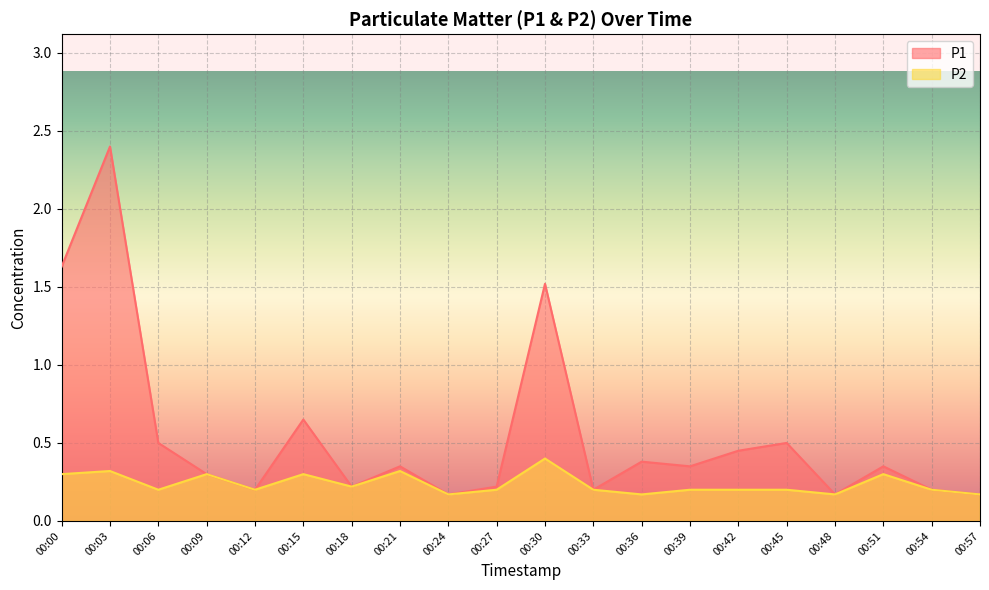

Reading left to right, list all the values displayed in this chart.

P1: 00:00=1.6	00:03=2.4	00:06=0.5	00:09=0.3	00:12=0.2	00:15=0.7	00:18=0.2	00:21=0.3	00:24=0.2	00:27=0.2	00:30=1.5	00:33=0.2	00:36=0.4	00:39=0.3	00:42=0.5	00:45=0.5	00:48=0.2	00:51=0.3	00:54=0.2	00:57=0.2
P2: 00:00=0.3	00:03=0.3	00:06=0.2	00:09=0.3	00:12=0.2	00:15=0.3	00:18=0.2	00:21=0.3	00:24=0.2	00:27=0.2	00:30=0.4	00:33=0.2	00:36=0.2	00:39=0.2	00:42=0.2	00:45=0.2	00:48=0.2	00:51=0.3	00:54=0.2	00:57=0.2